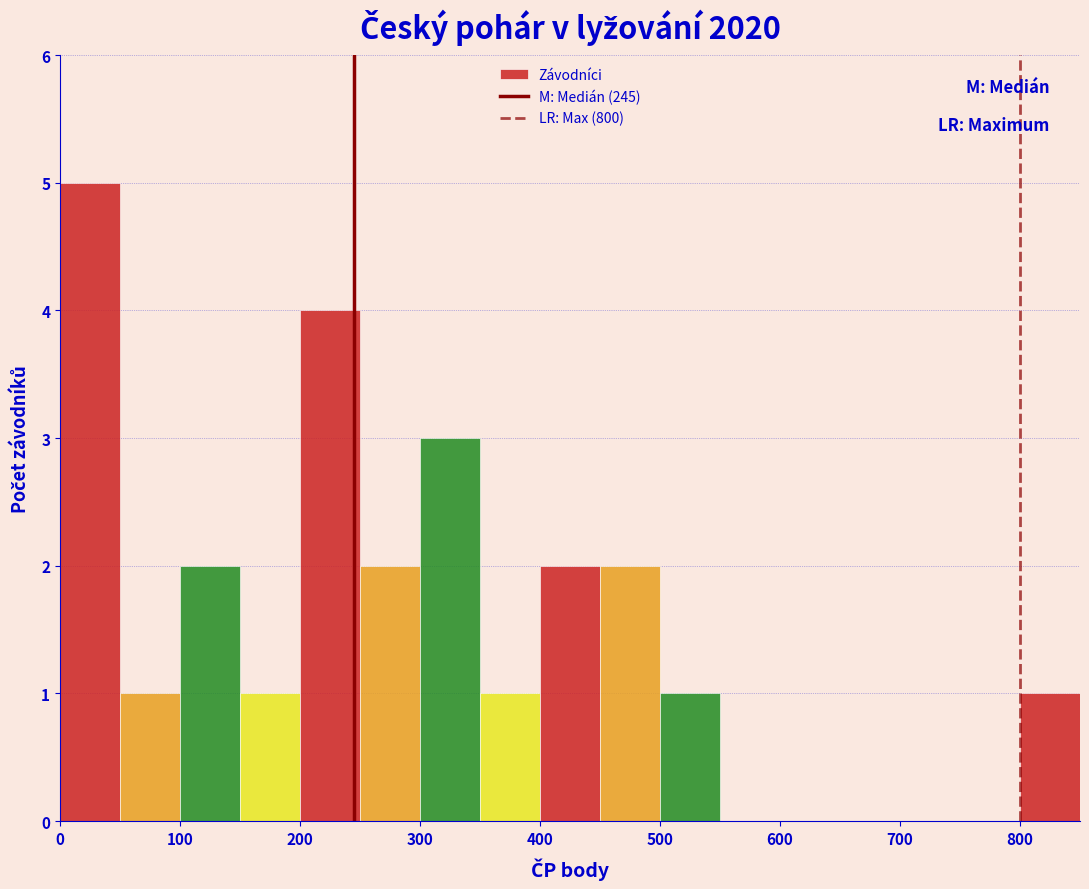

What is the height of the bar covering 500 to 550 on the x-axis? The values are not printed on the chart, so give them approximately, as read against the axis.

1